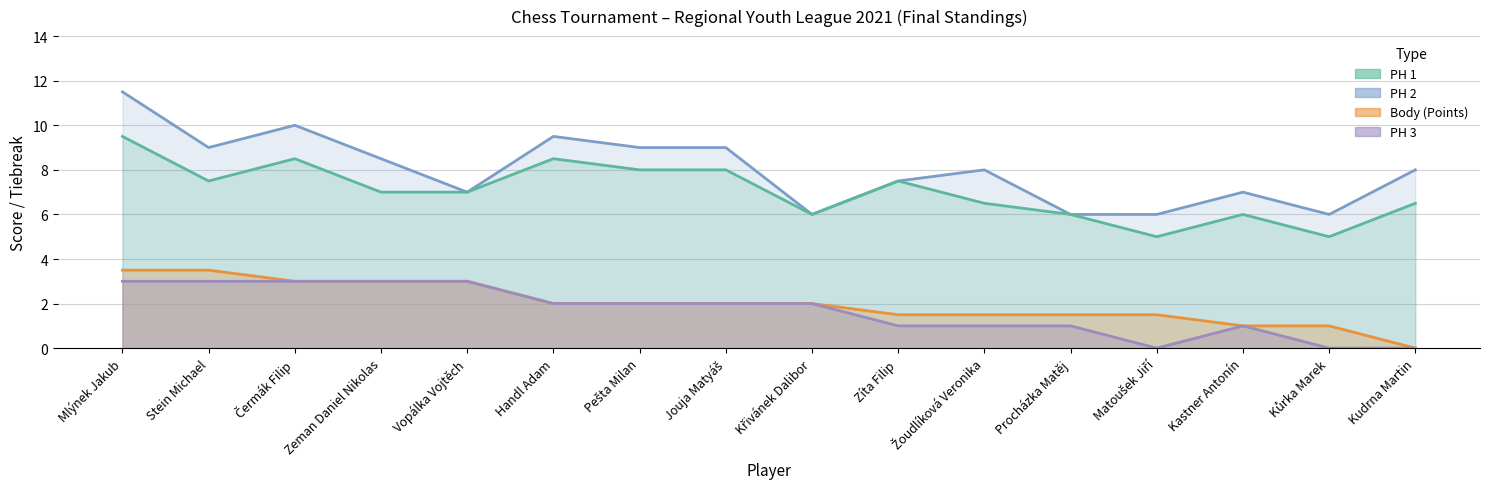

Which series changed the most between Stein Michael and Čermák Filip?

PH 1